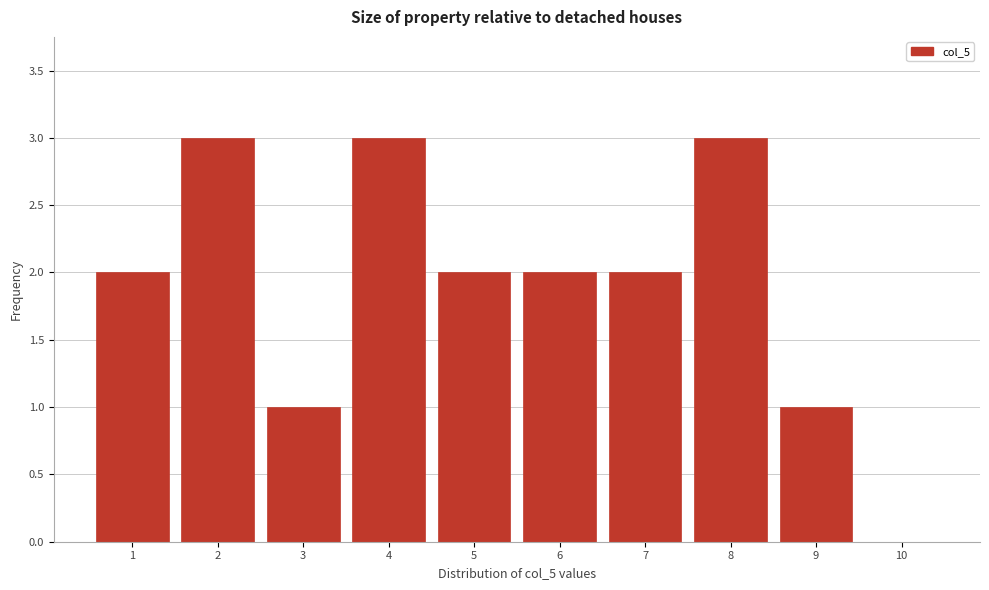

Reading left to right, extract all data points from this chart.

1=2	2=3	3=1	4=3	5=2	6=2	7=2	8=3	9=1	10=0